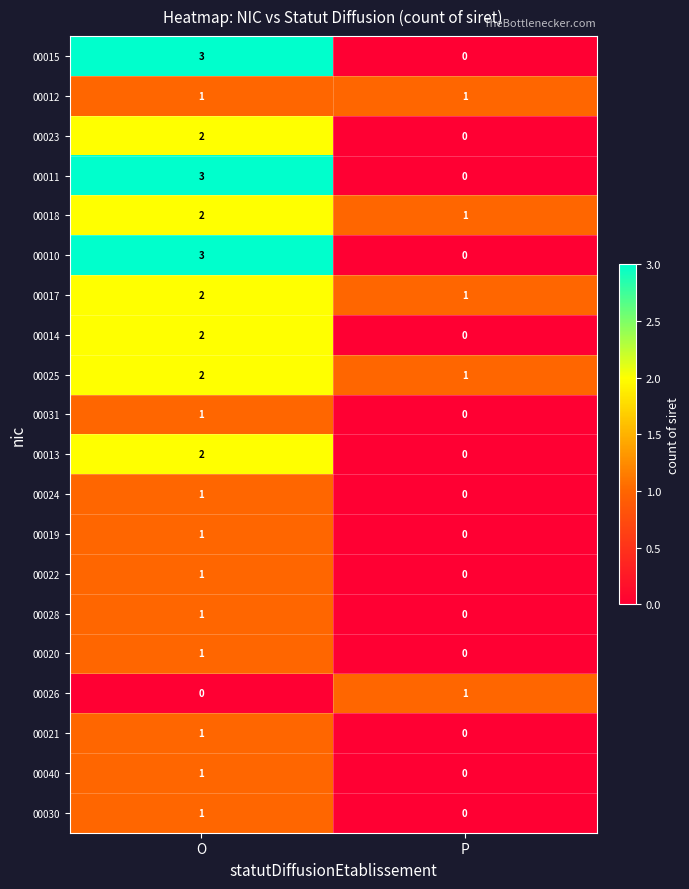

The value of 00040 at O is 1. True or false?

True